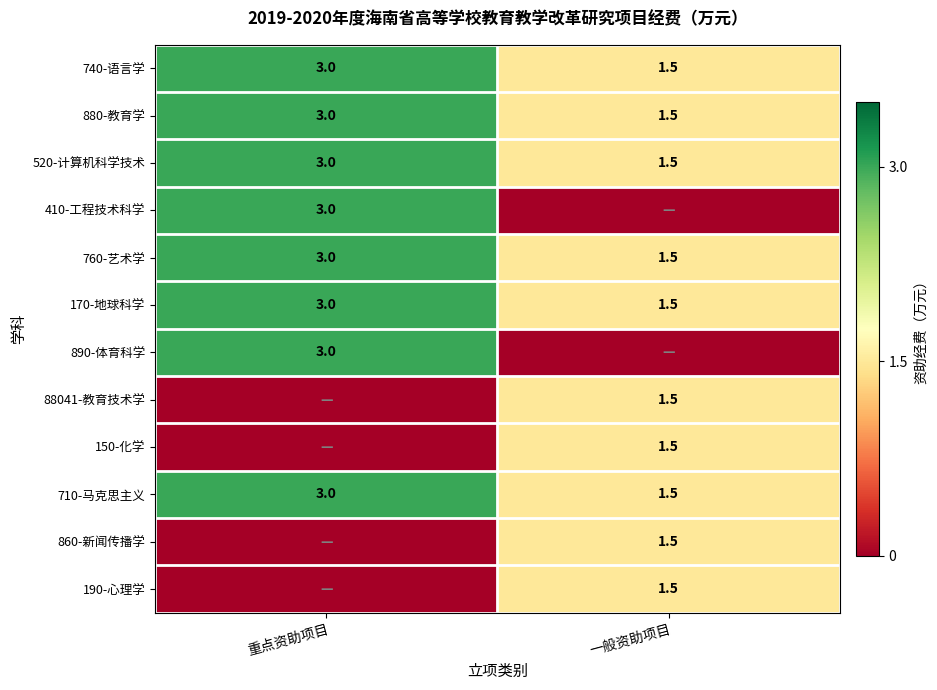

At which category does the chart reach its minimum across all series?

一般资助项目